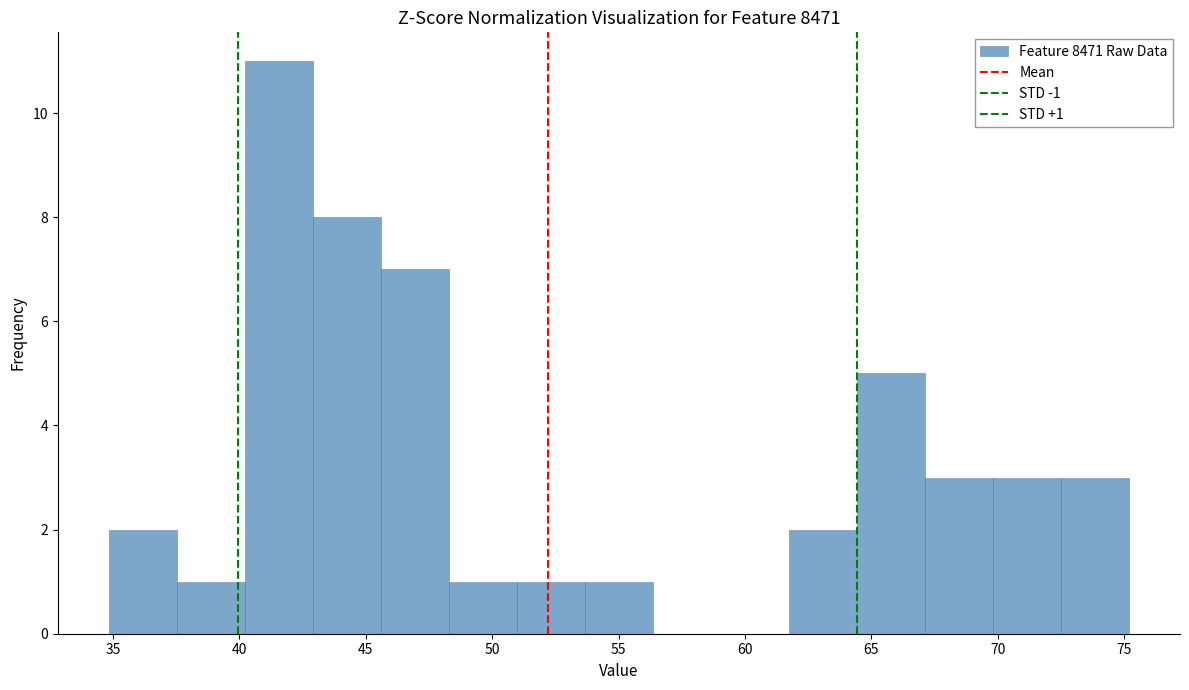

Over which range of the x-axis is the bar tallest?

40.0 to 43.0